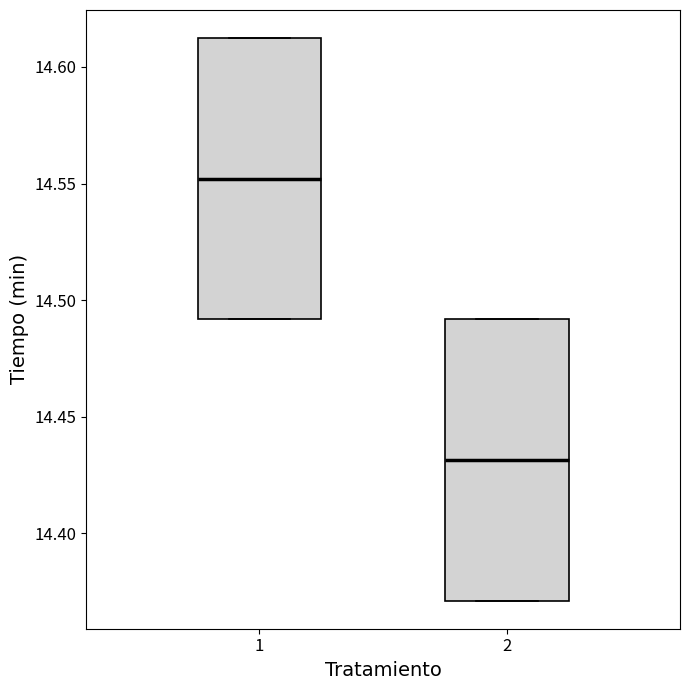

Reading left to right, transcribe this box plot: for each box, give where its median line is, the range the box spans, and where its two whiskers end, as read against the y-axis. The values are not printed on the chart, so give them approximately, as read against the axis.

1: median 14.55, box 14.49 to 14.61, whiskers 14.49 to 14.61
2: median 14.43, box 14.37 to 14.49, whiskers 14.37 to 14.49